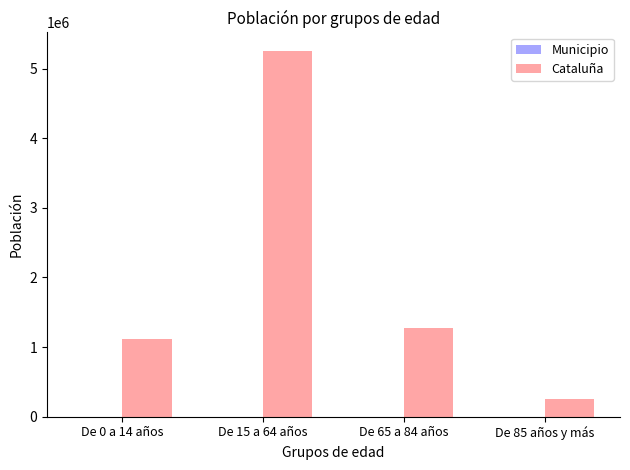

How many groups of bars are there?

4